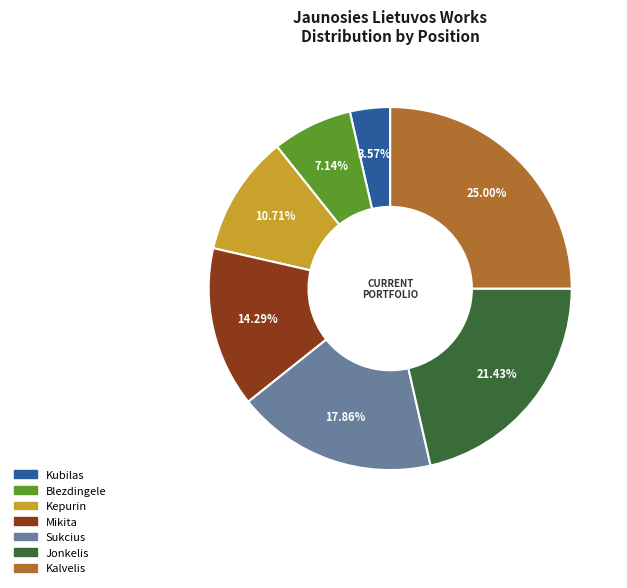

Combined, what portion of the pie is Kalvelis and Sukcius?

42.9%